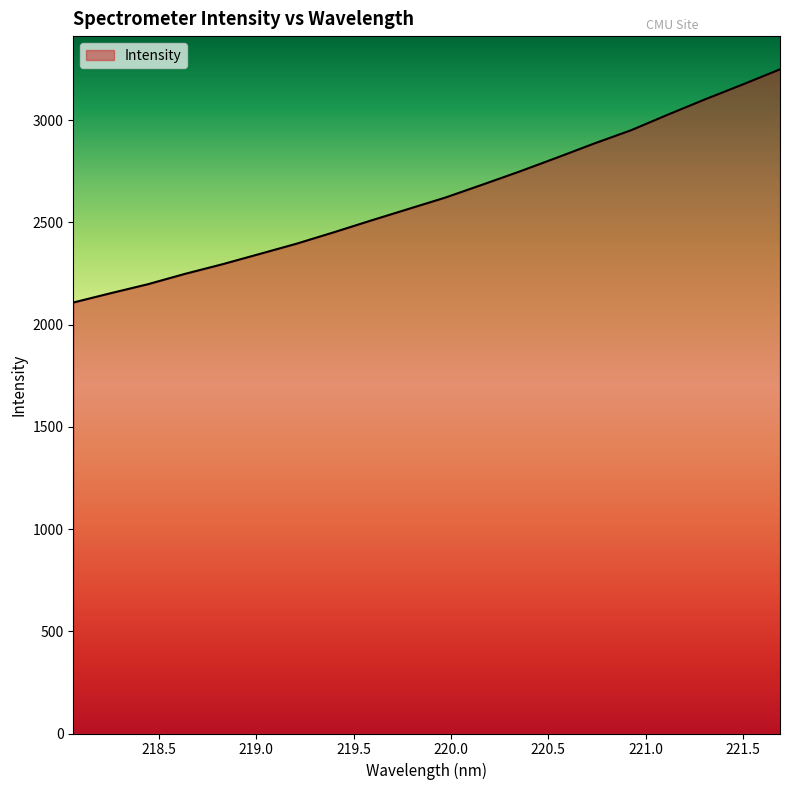

How many lines are shown in the chart?

1